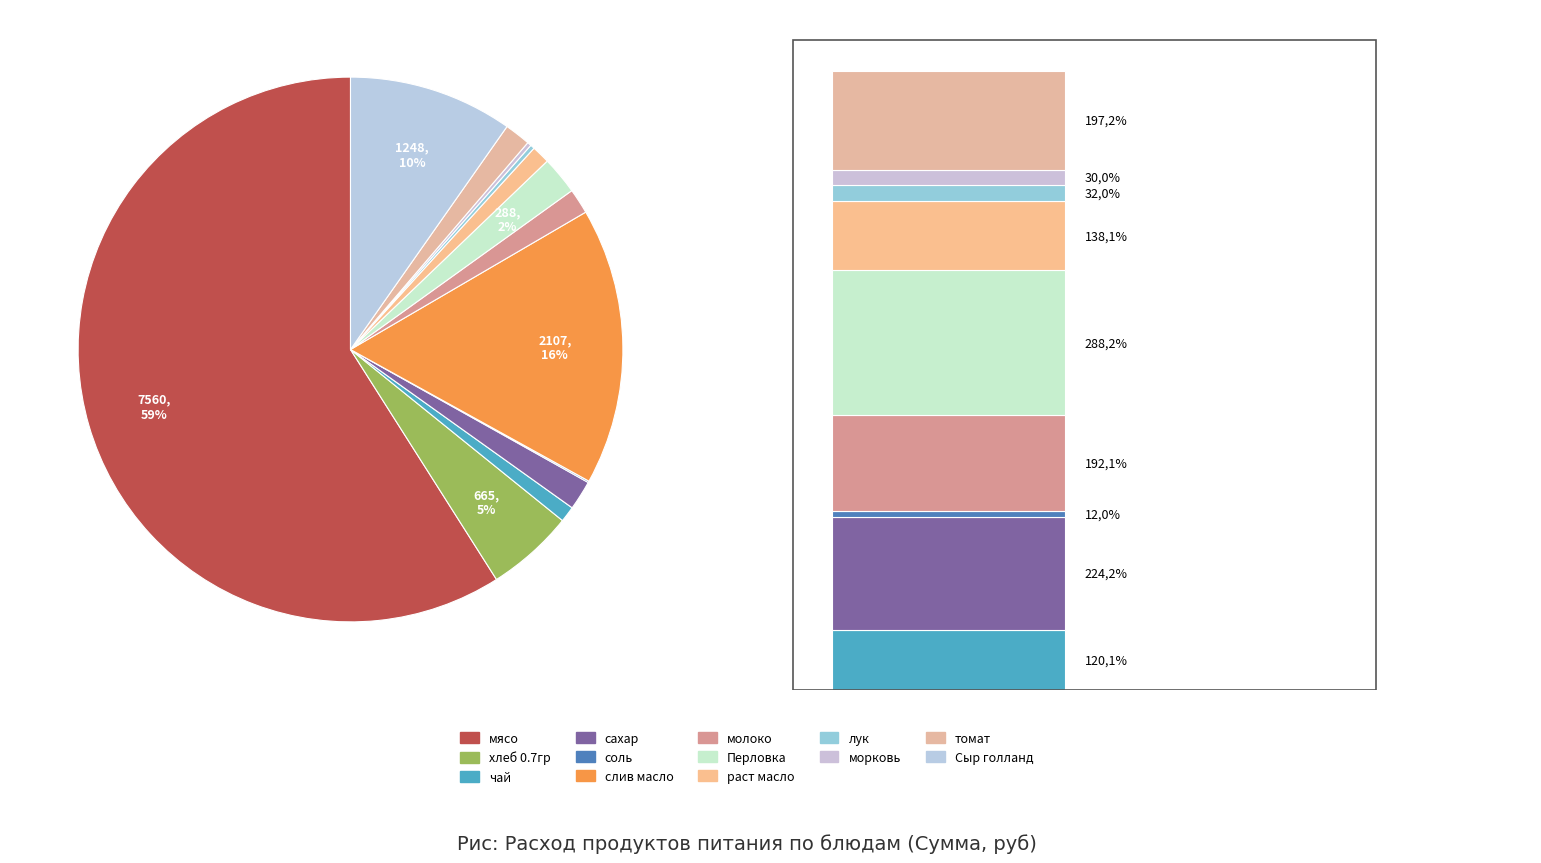

Rank the categories by value from highest to lowest.

мясо, слив масло, Сыр голланд, хлеб 0.7гр, Перловка, сахар, томат, молоко, раст масло, чай, лук, морковь, соль